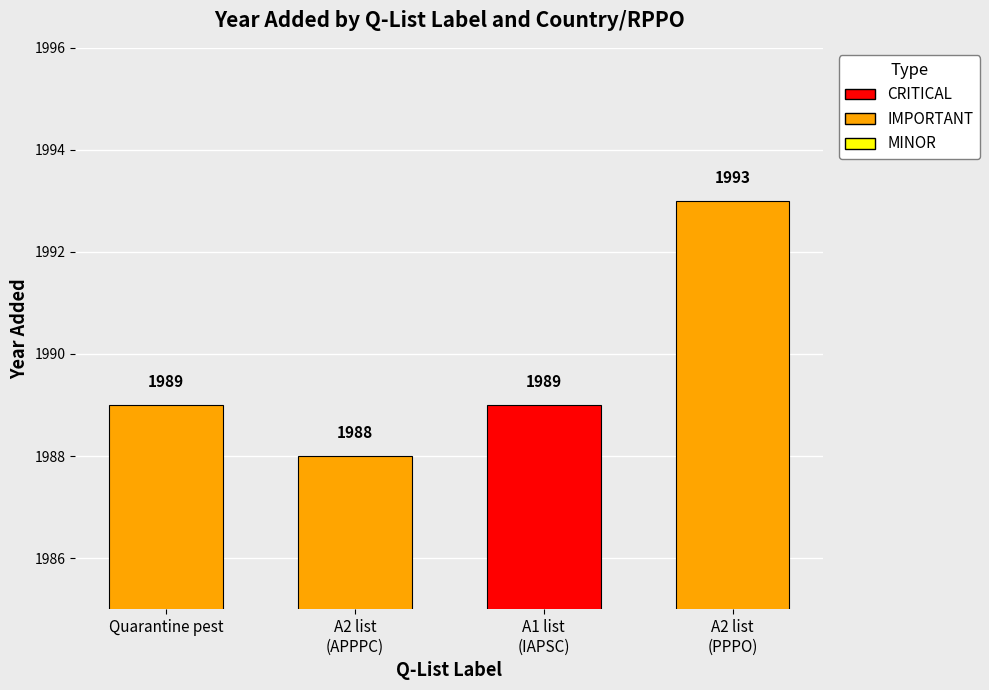

What is the value of the 1st bar from the left?

1989